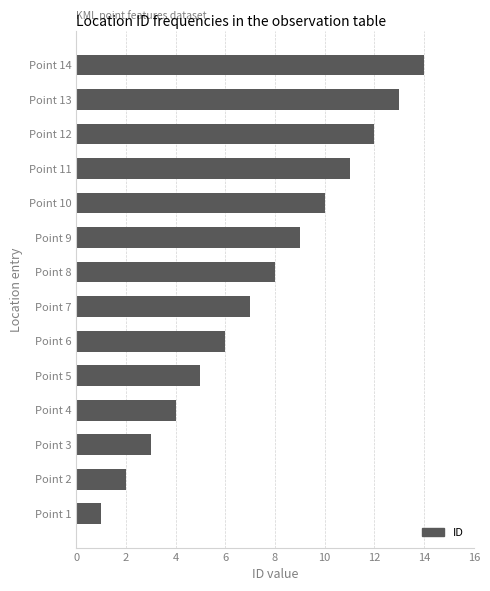

The value at Point 7 is 7. True or false?

True